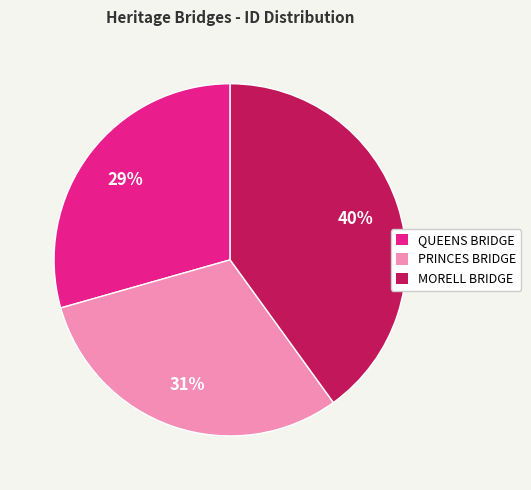

Count the number of slices in the pie.

3